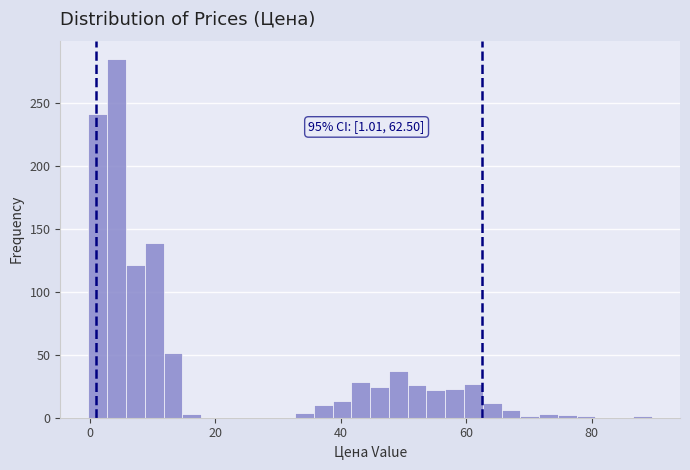

Read against the x-axis, roughly where is the centre of the tallest bar?

4